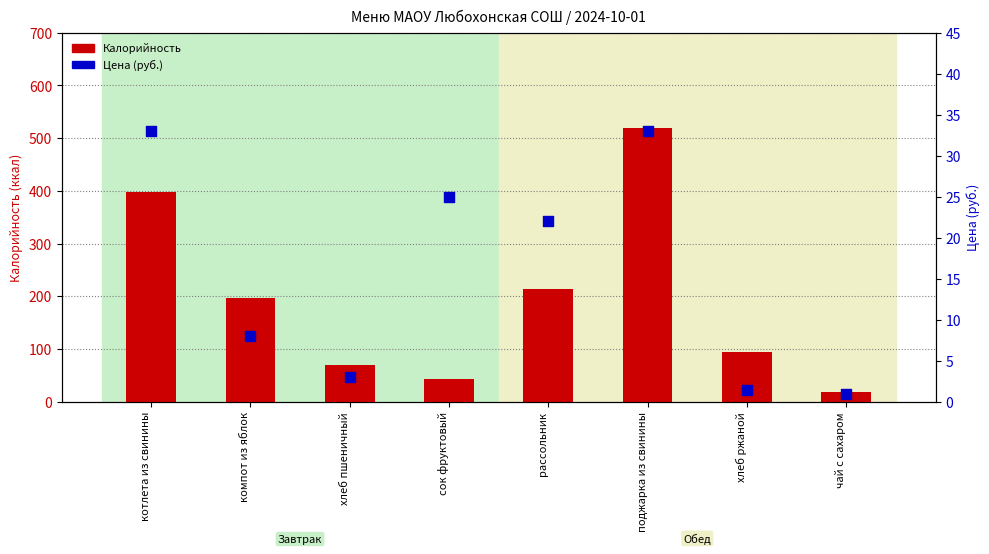

Which series reaches the minimum Y coordinate?

Цена (руб.)